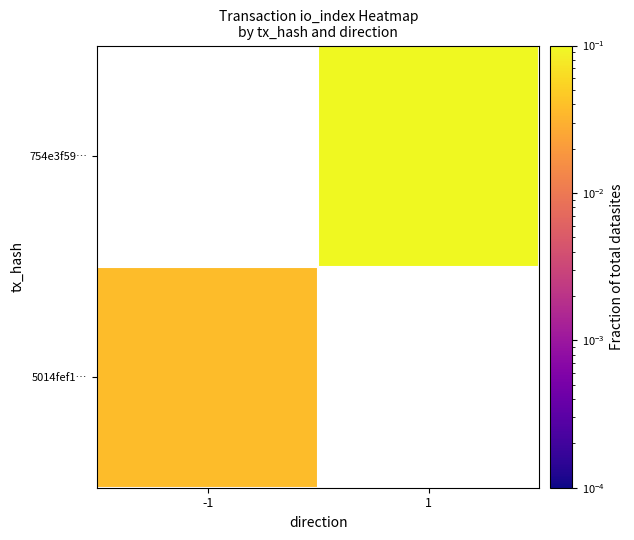

Which has a higher value, -1 or 1?

1